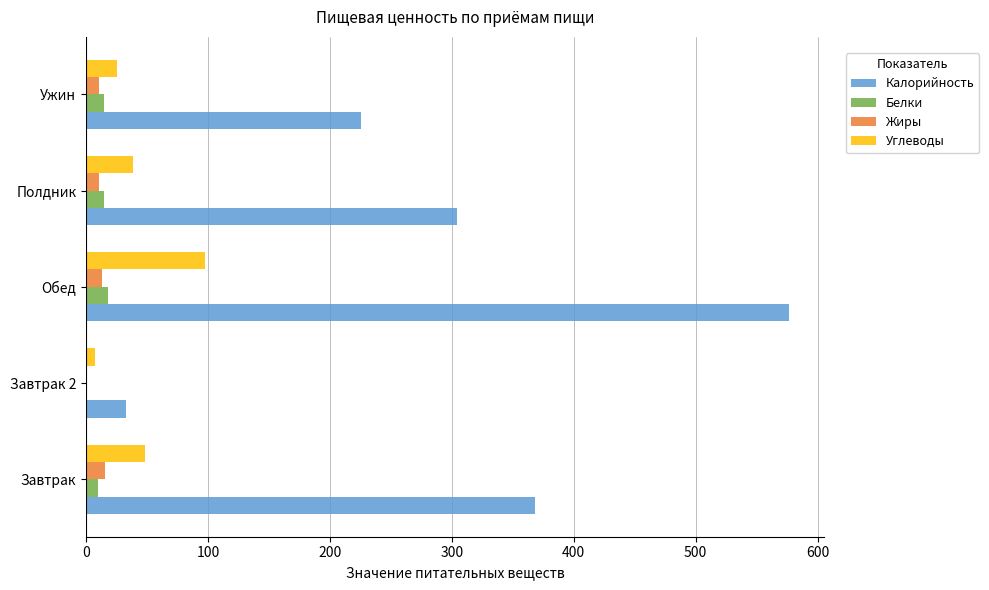

What is the sum of all Жиры values?

49.5